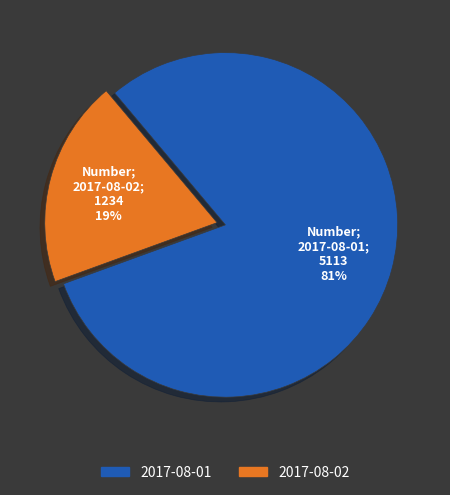

Between 2017-08-01 and 2017-08-02, which is larger?

2017-08-01